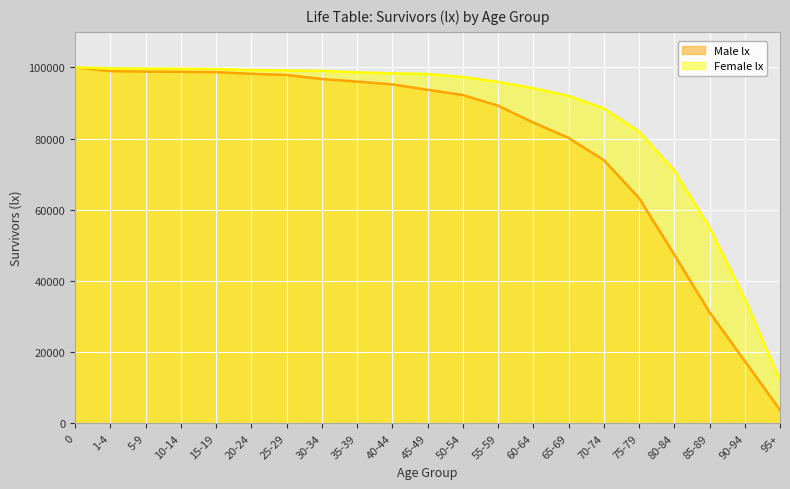

Which series has the largest total across all categories?

Female lx